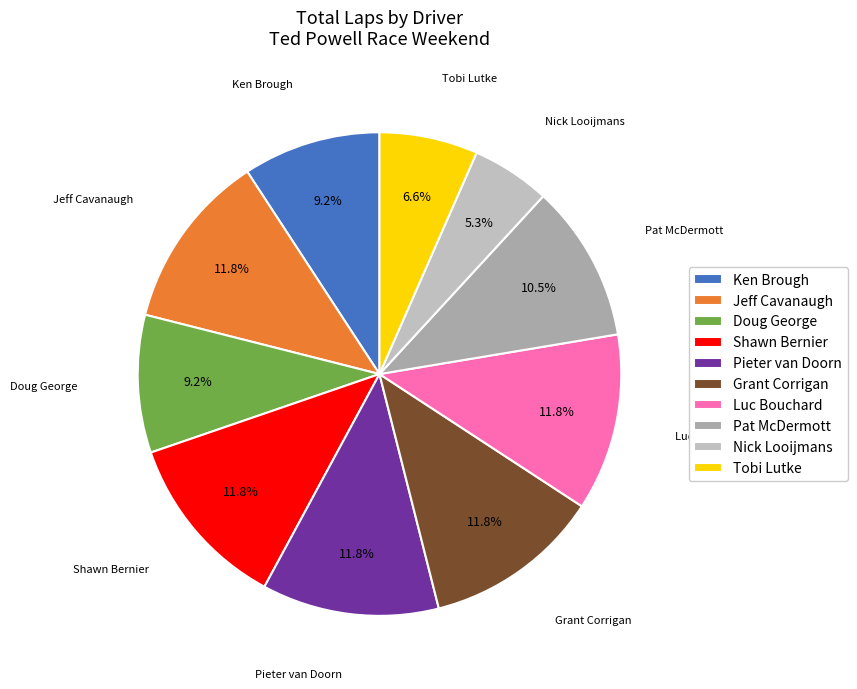

What portion of the pie excludes Grant Corrigan?

88.2%